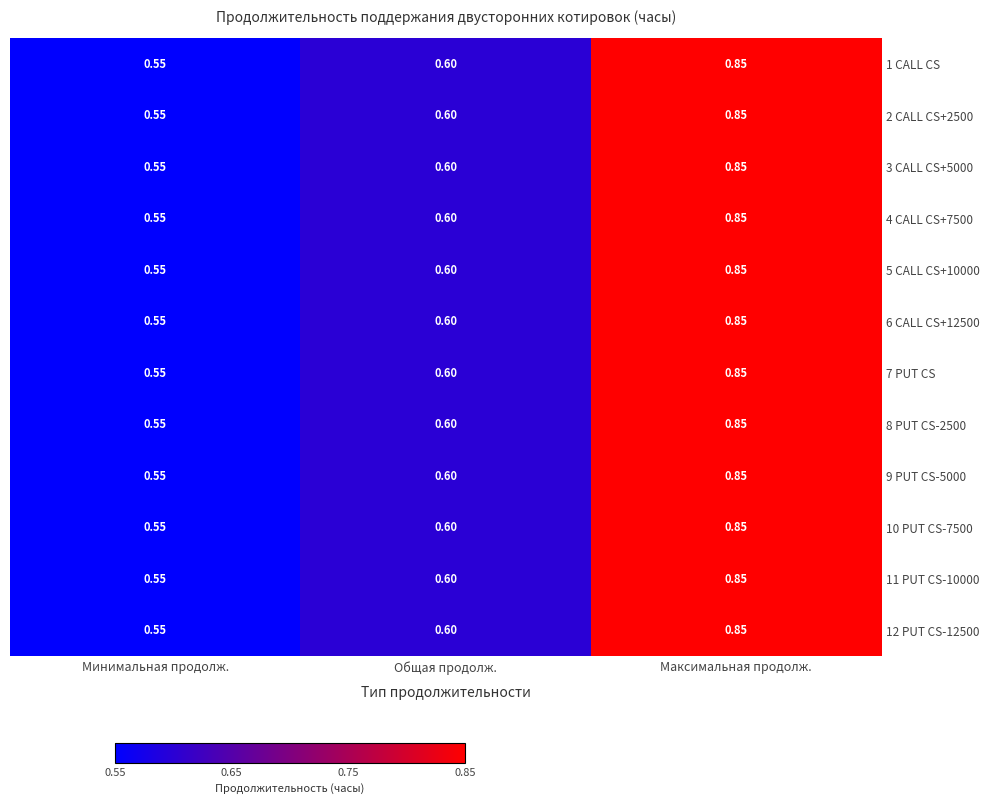

List the labels in order of 10 PUT CS-7500 value, smallest first.

Минимальная продолж., Общая продолж., Максимальная продолж.